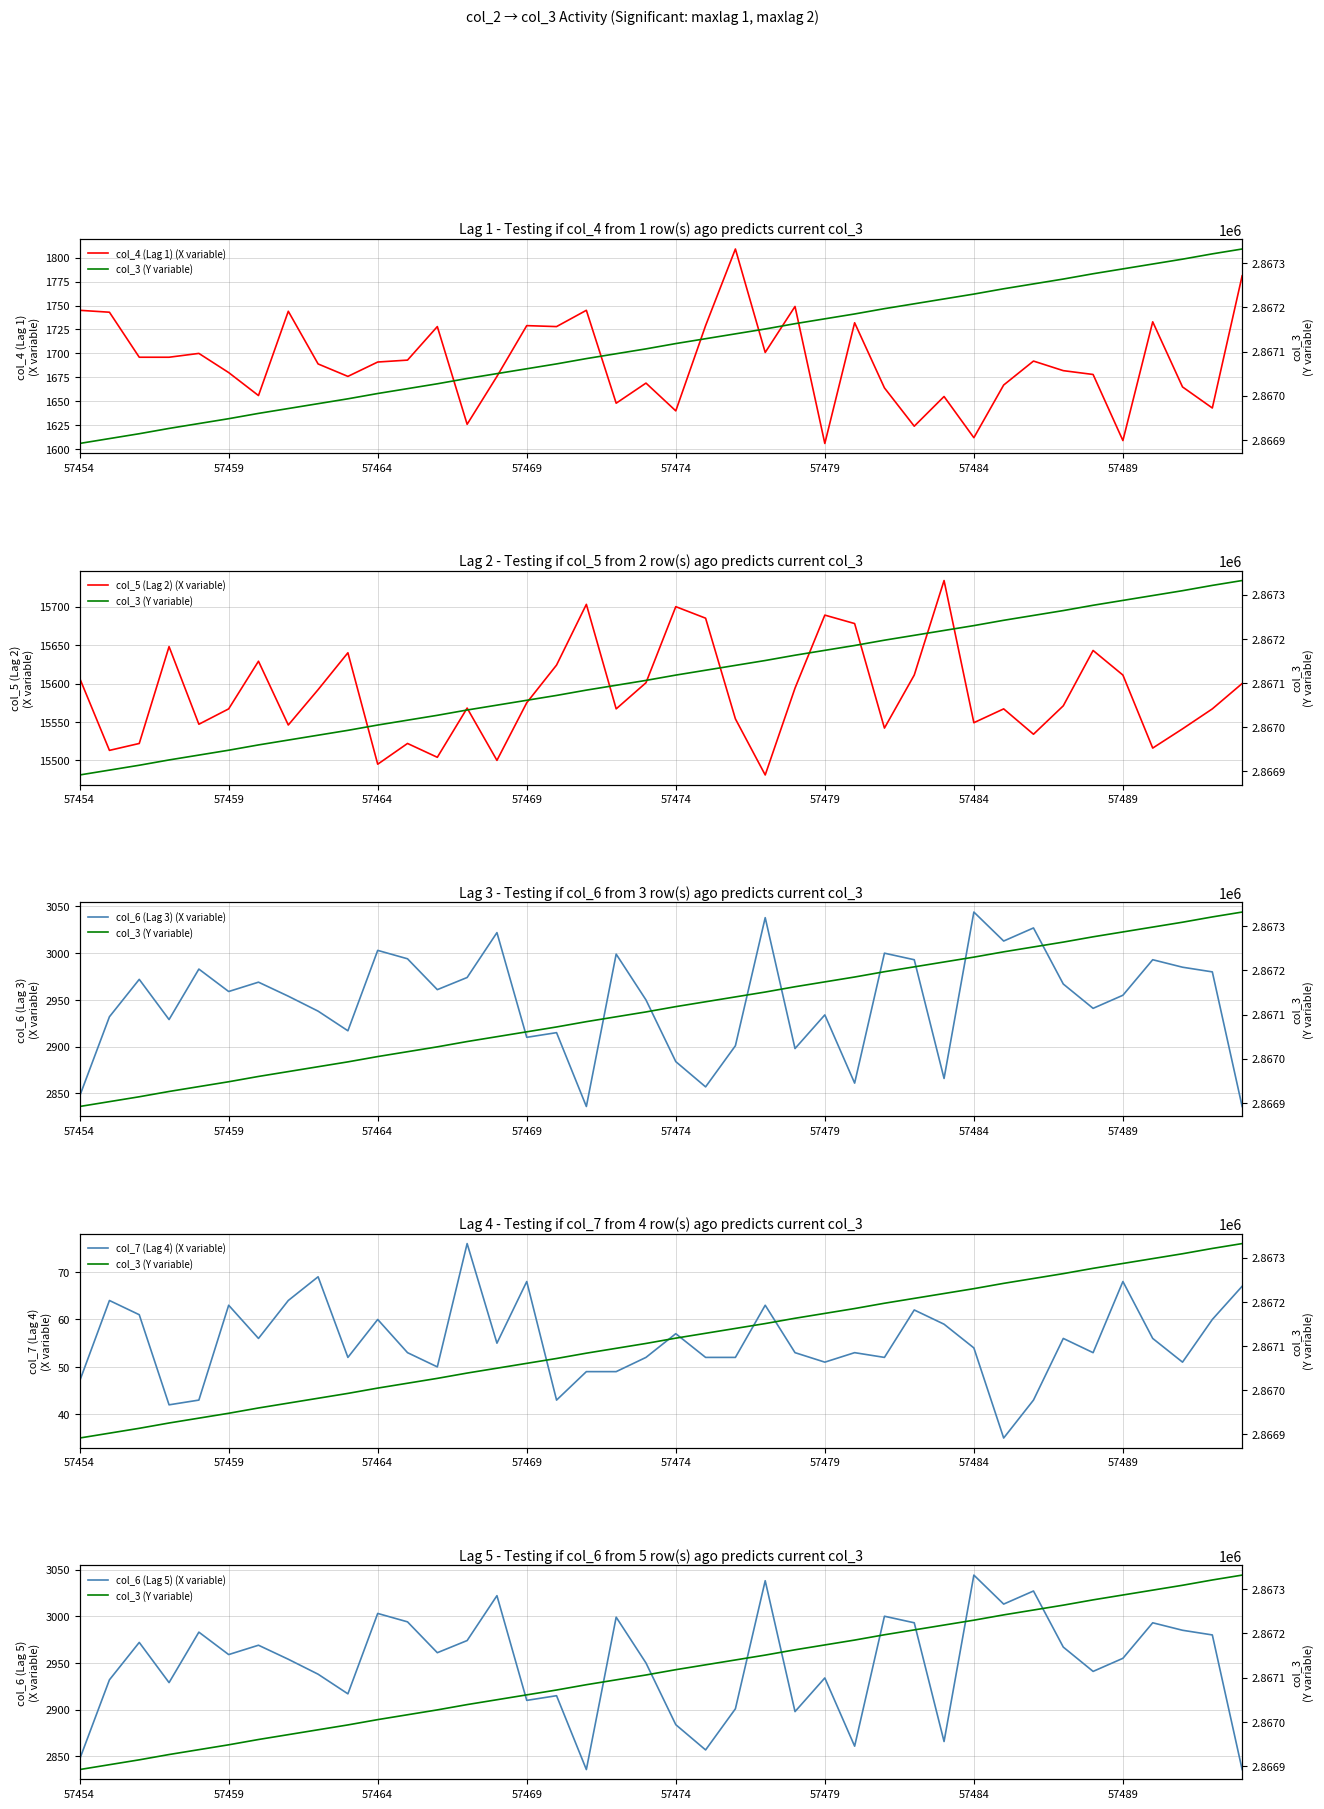

What is the average value of the col_5 (Lag 2) (X variable) series?

15586